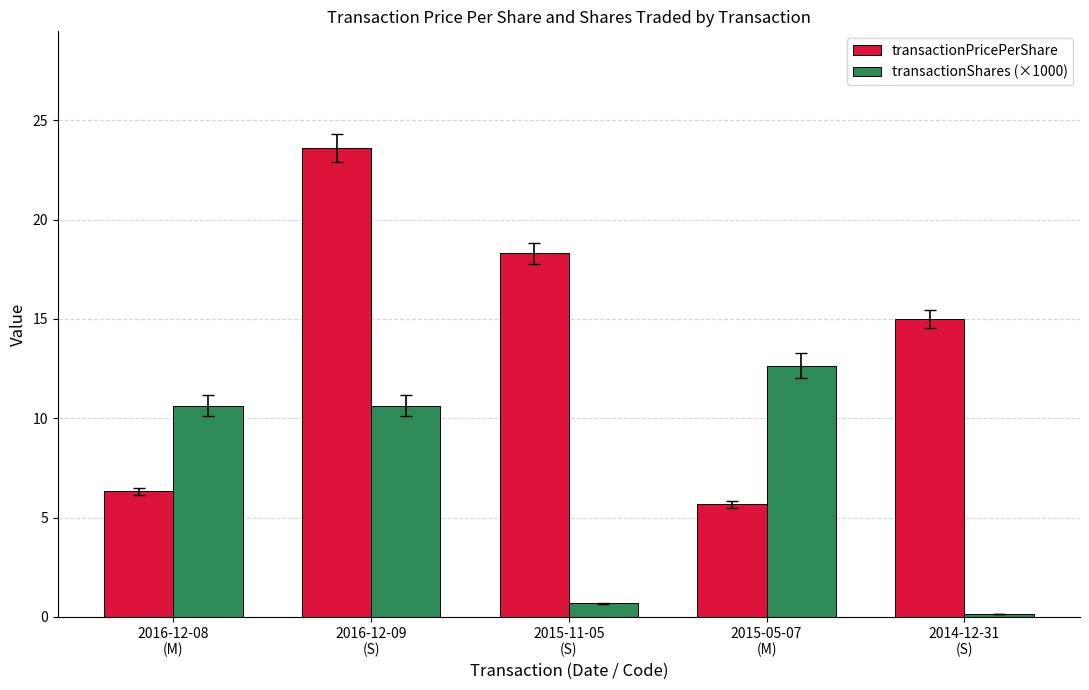

What is the sum of the transactionPricePerShare values at 2016-12-09
(S) and 2014-12-31
(S)?

38.6